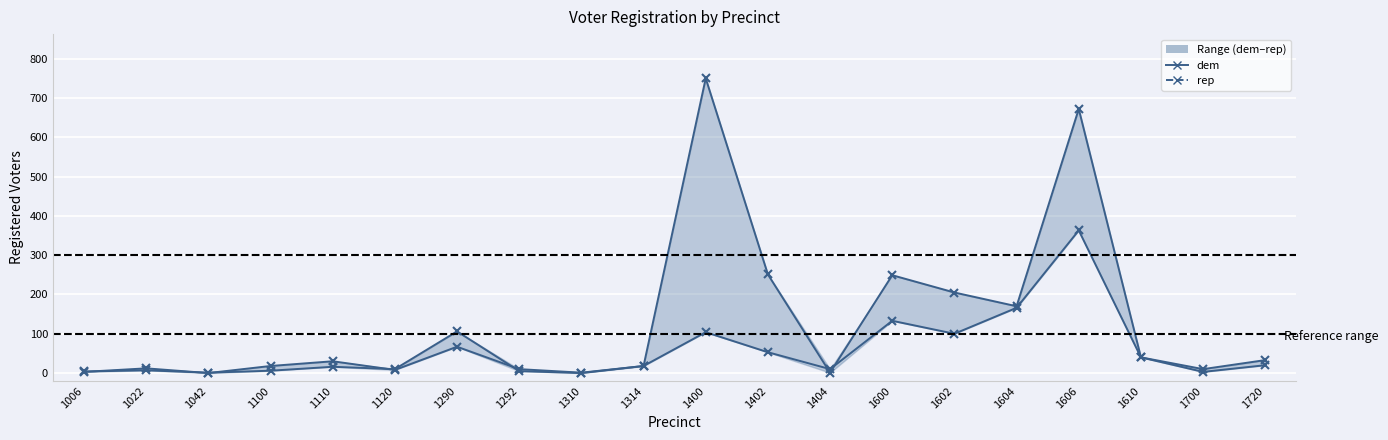

True or false: dem has a value of 391 at 1402.

False